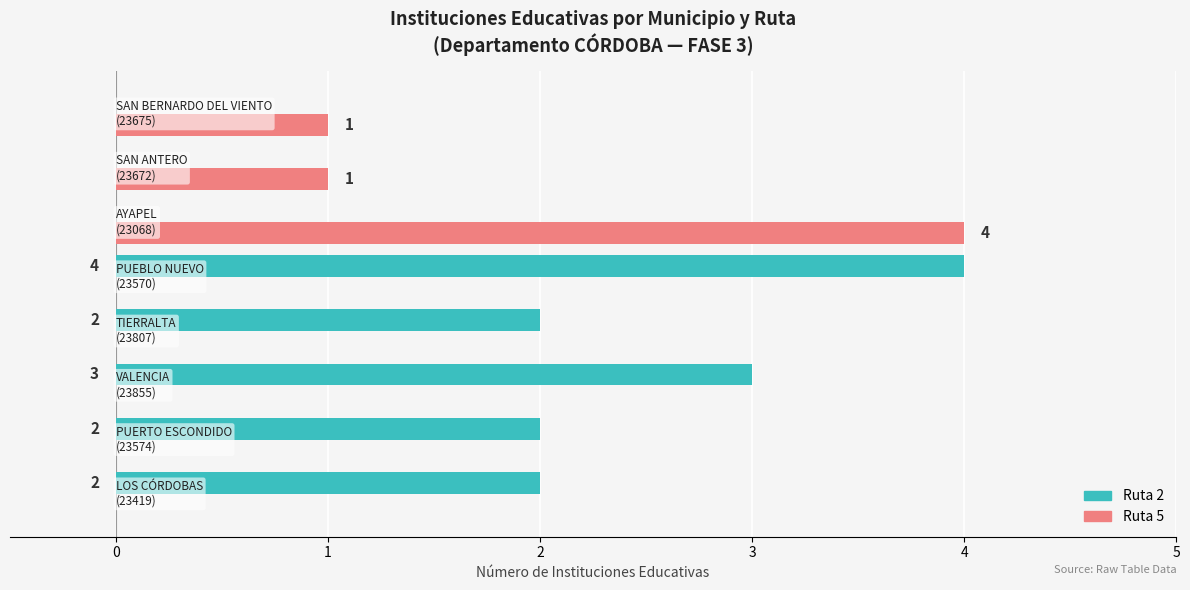

Which series has the largest total across all categories?

Ruta 2